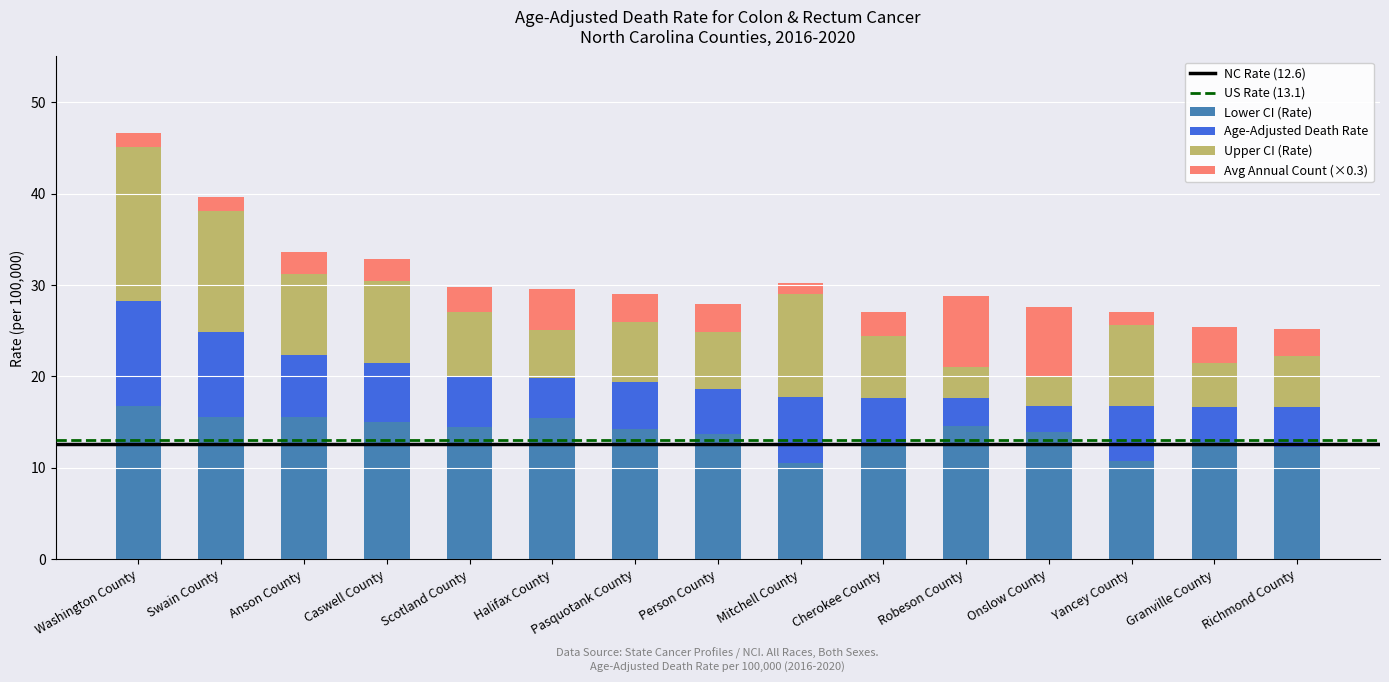

What is the sum of the Lower CI (Rate) values at Cherokee County and Scotland County?

27.2